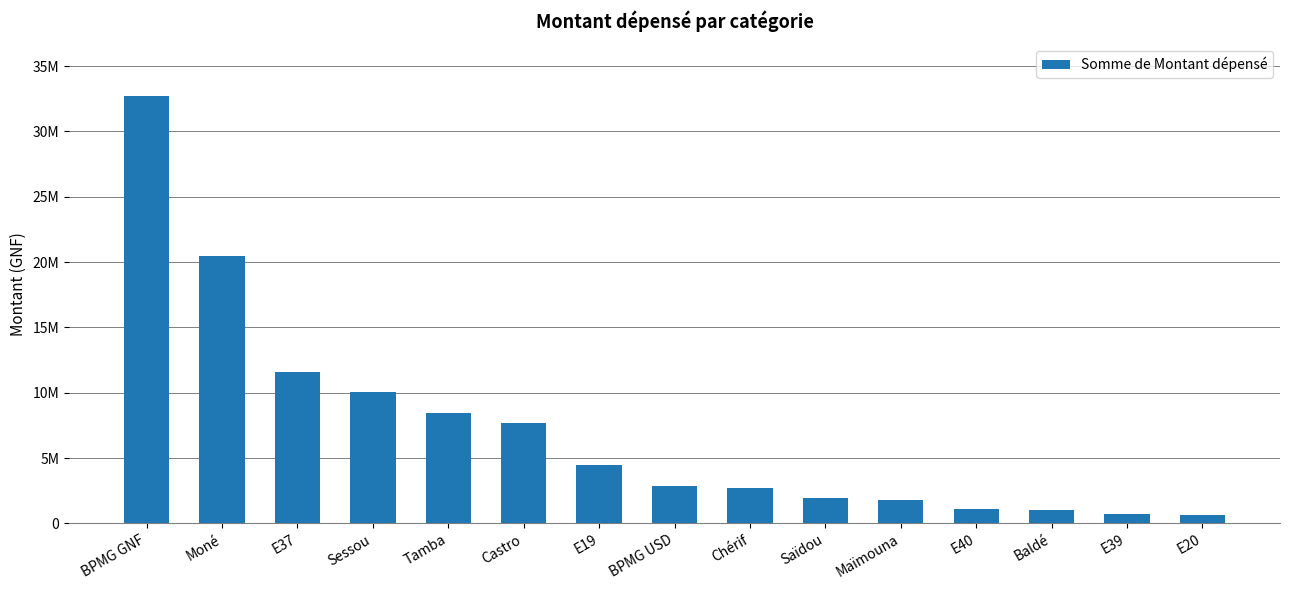

Rank the categories by value from highest to lowest.

BPMG GNF, Moné, E37, Sessou, Tamba, Castro, E19, BPMG USD, Chérif, Saïdou, Maïmouna, E40, Baldé, E39, E20